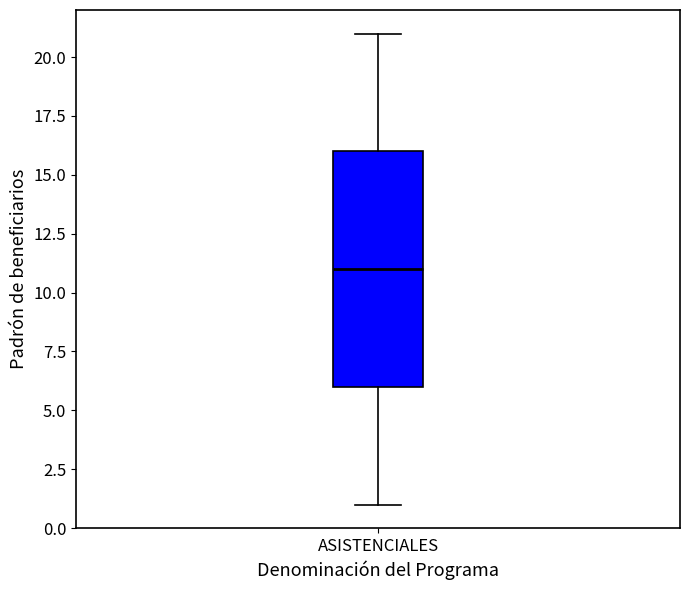

Where does the lower whisker of the box for ASISTENCIALES end on the y-axis? The values are not printed on the chart, so give them approximately, as read against the axis.

1